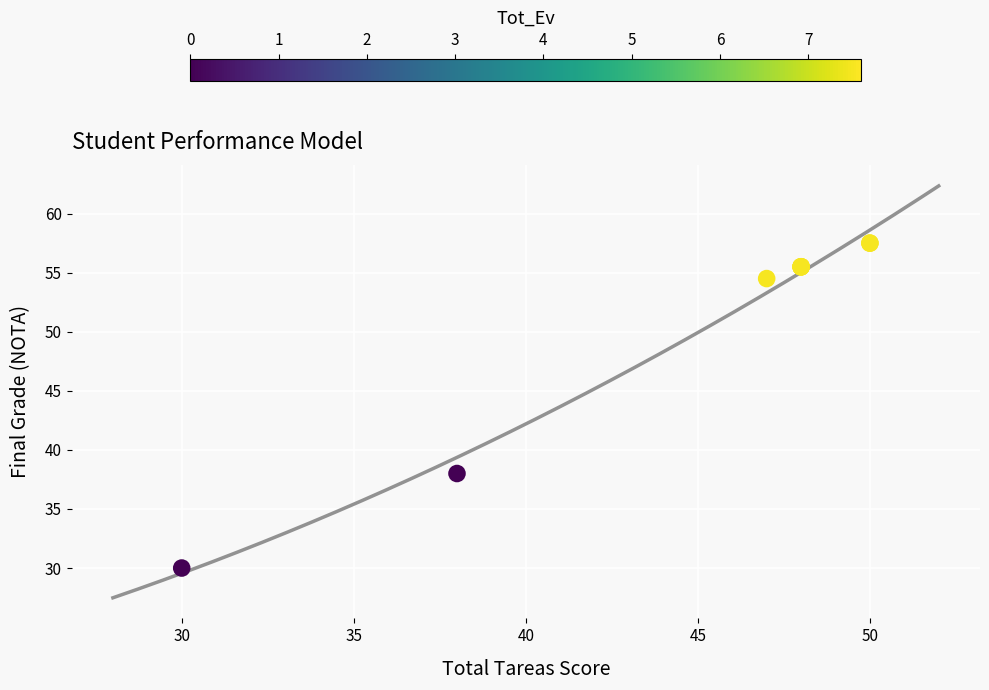

What Y value in the scatter plot is closest to 43?

38.0